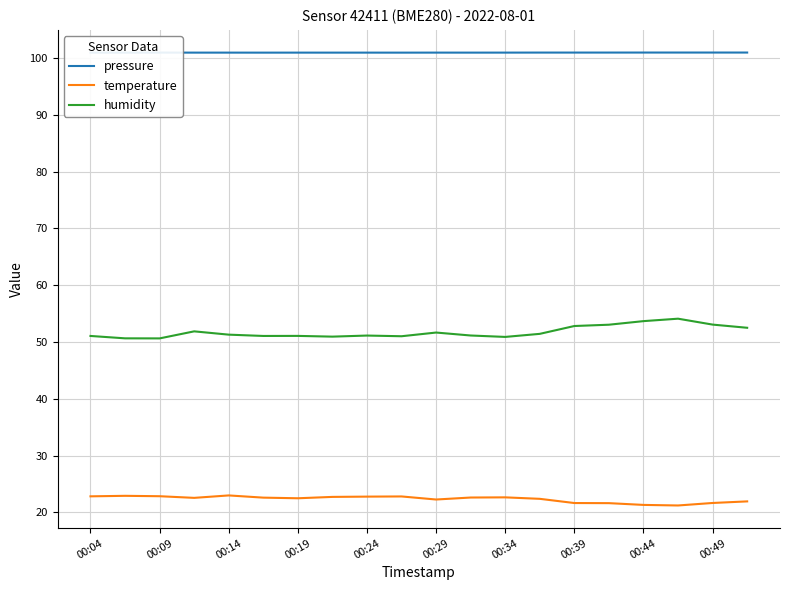

Rank the series by their average value, from lowest to highest.

temperature, humidity, pressure